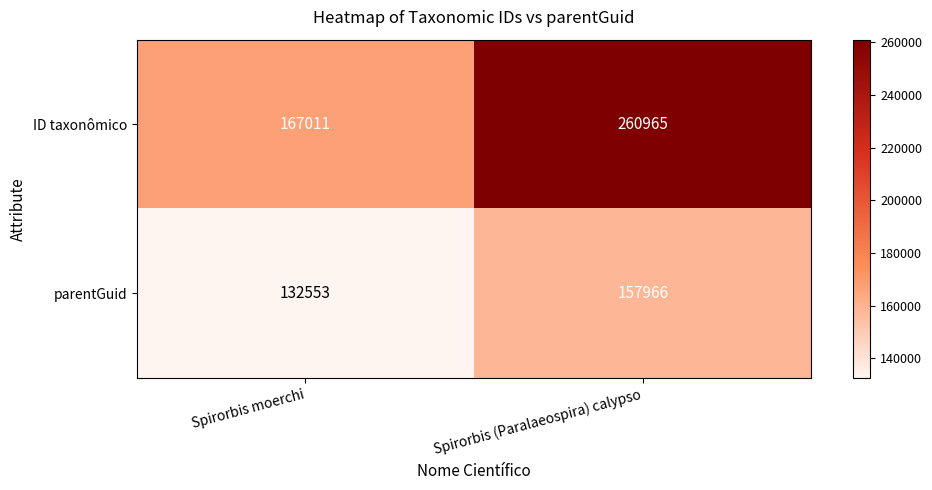

True or false: ID taxonômico has a value of 110827 at Spirorbis moerchi.

False